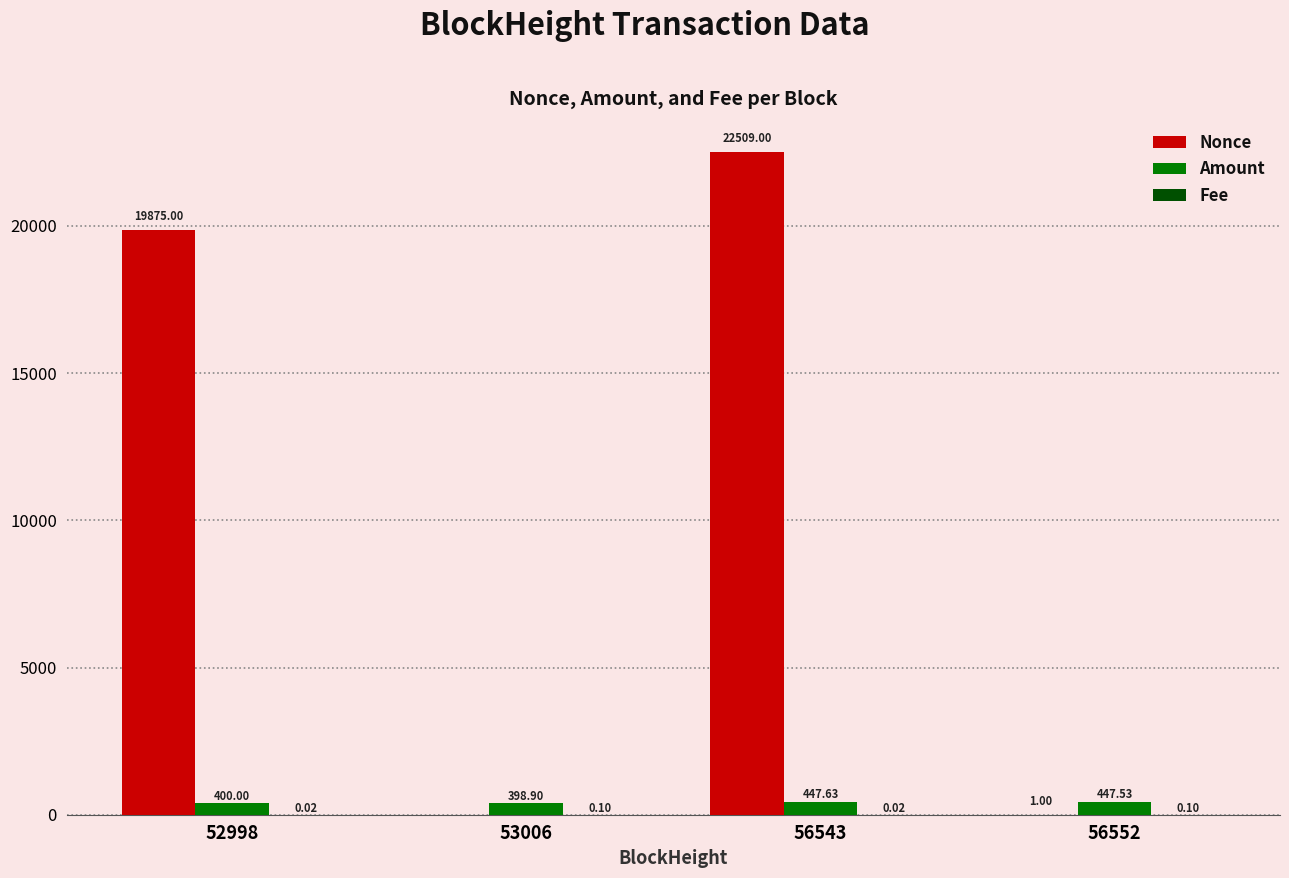

What is the total value across all series at 53006?

399.0